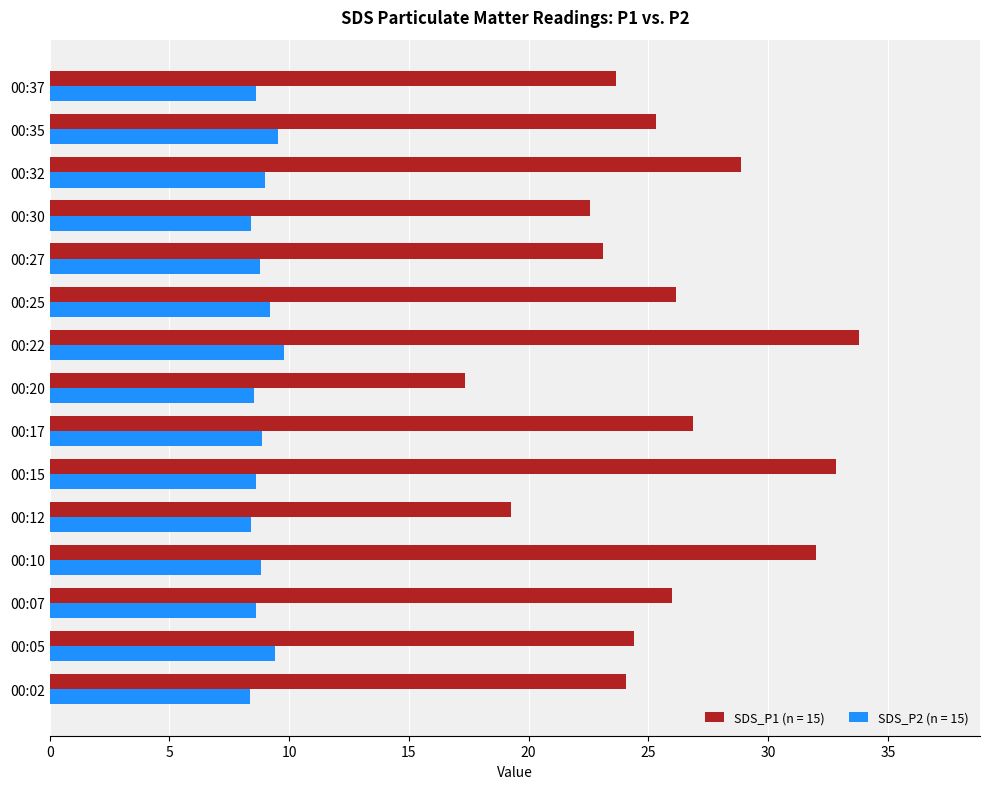

What is the maximum value shown in the chart?

33.8